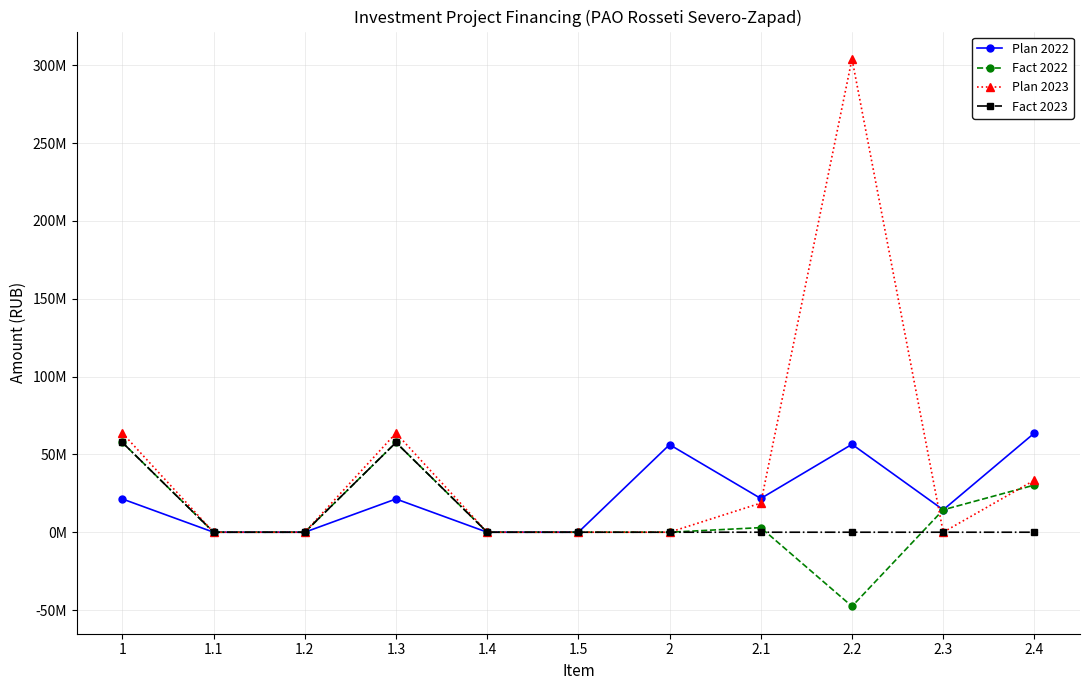

What is the difference between the highest and lowest values at 2.4?

63724197